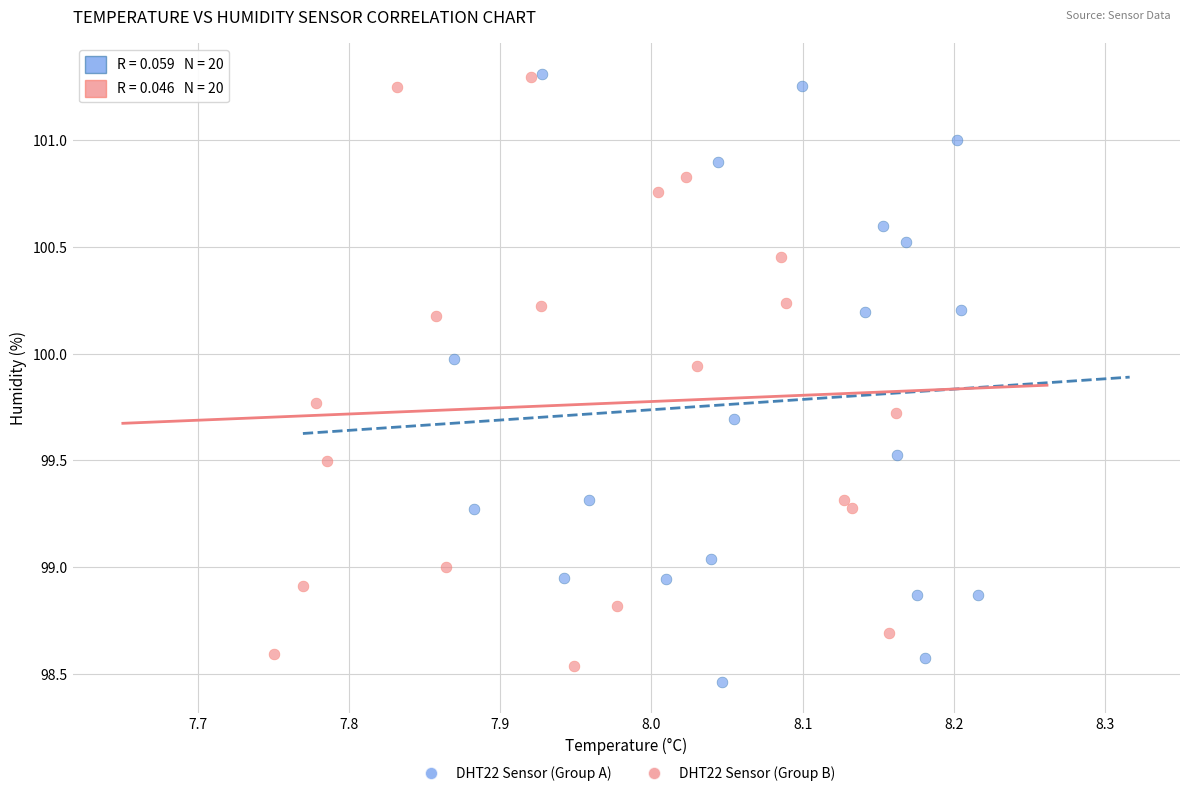

Which series has the widest spread of Y values?

DHT22 Sensor (Group A)